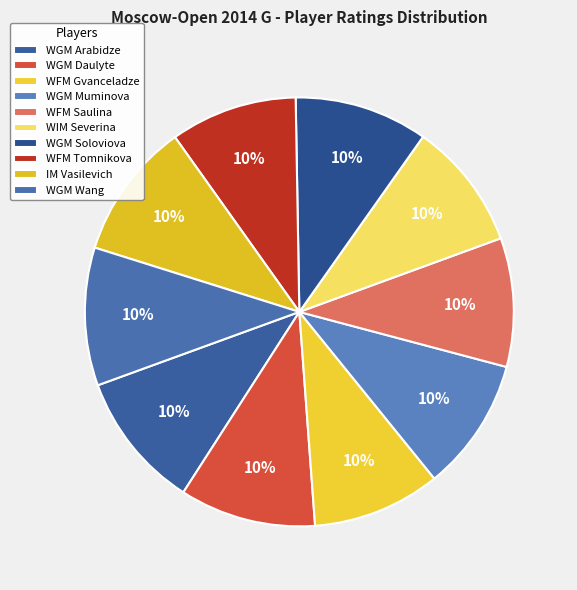

What percentage is the WGM Arabidze slice, to the nearest percent?

10%